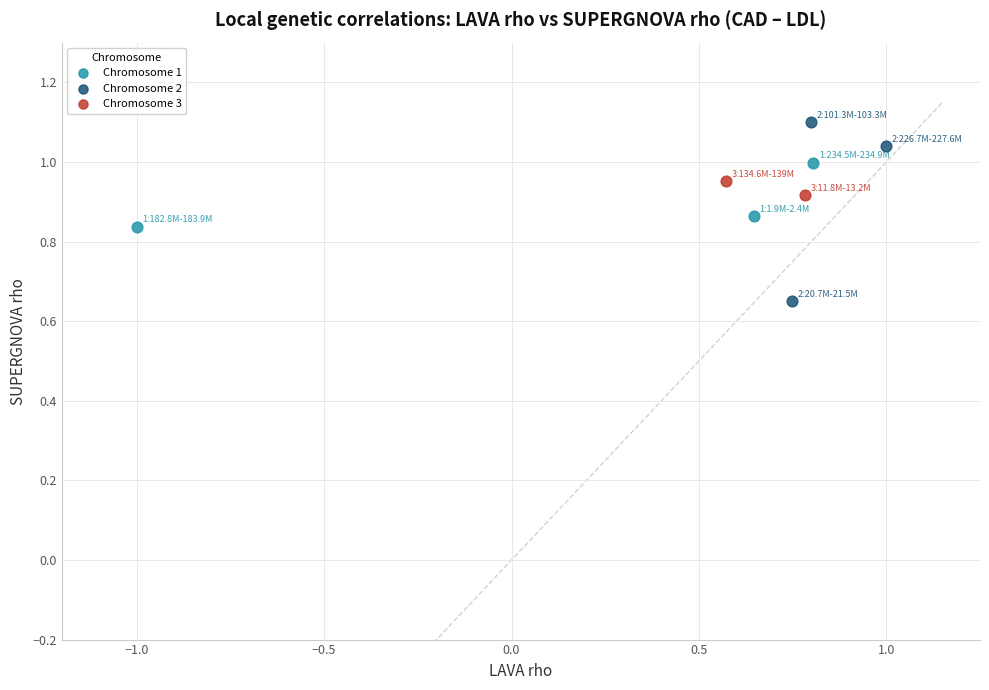

What are all the series names shown in the legend?

Chromosome 1, Chromosome 2, Chromosome 3